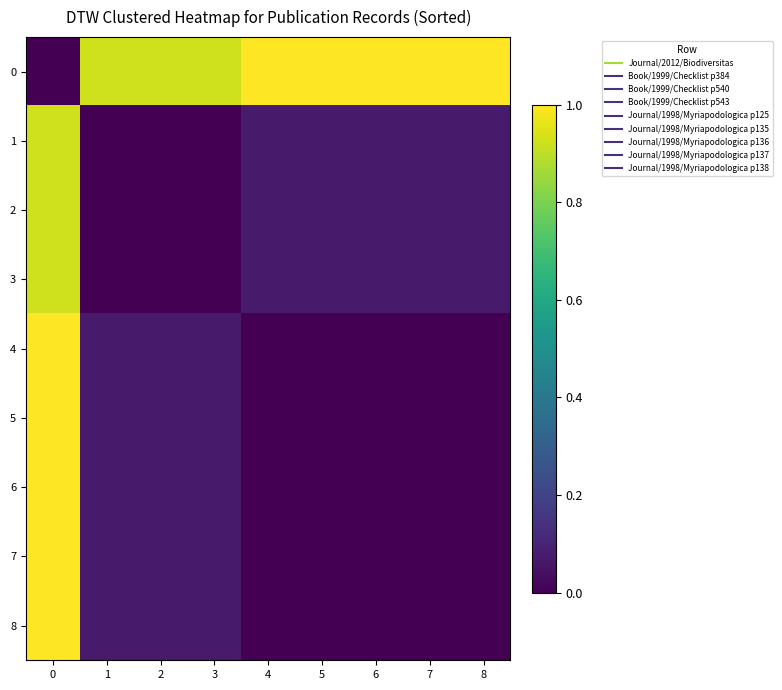

What is the total value across all series at 6?

1.2